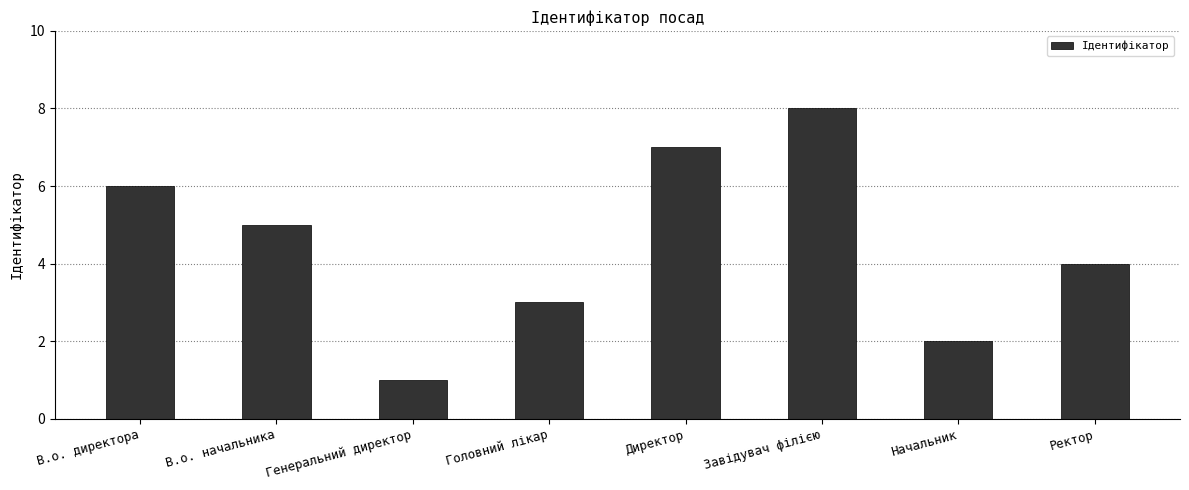

Reading left to right, transcribe all the data shown in this chart.

В.о. директора=6	В.о. начальника=5	Генеральний директор=1	Головний лікар=3	Директор=7	Завідувач філією=8	Начальник=2	Ректор=4